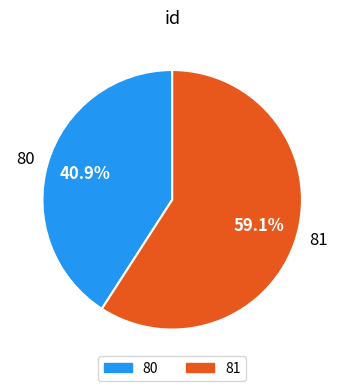

What is the majority slice?

81